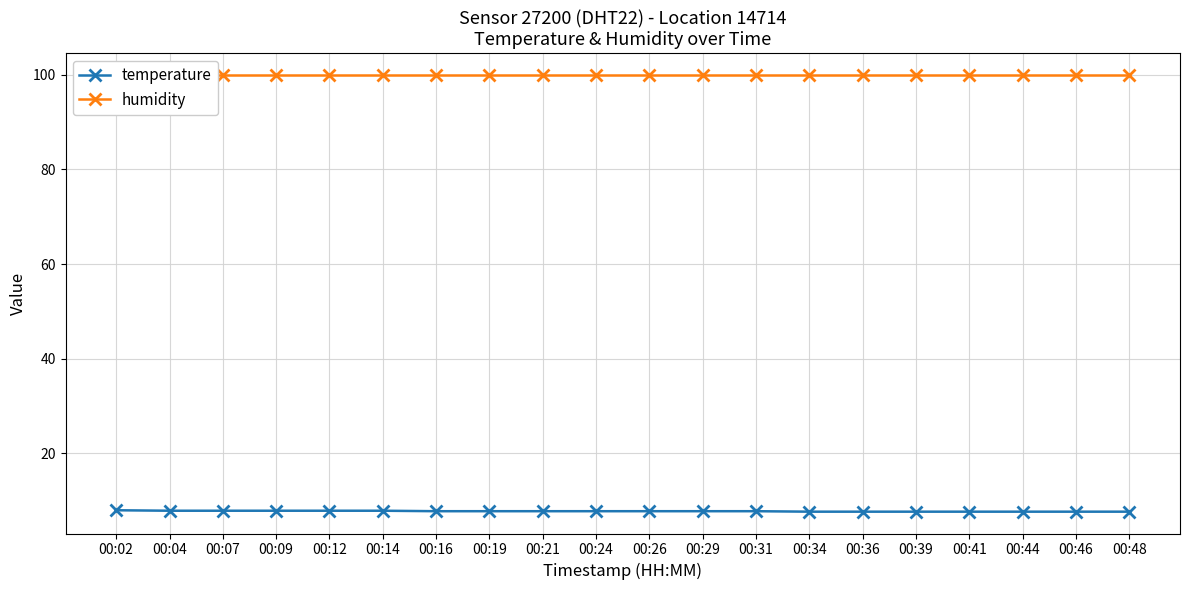

What is the value of the humidity point at the 9th from the left?

99.9